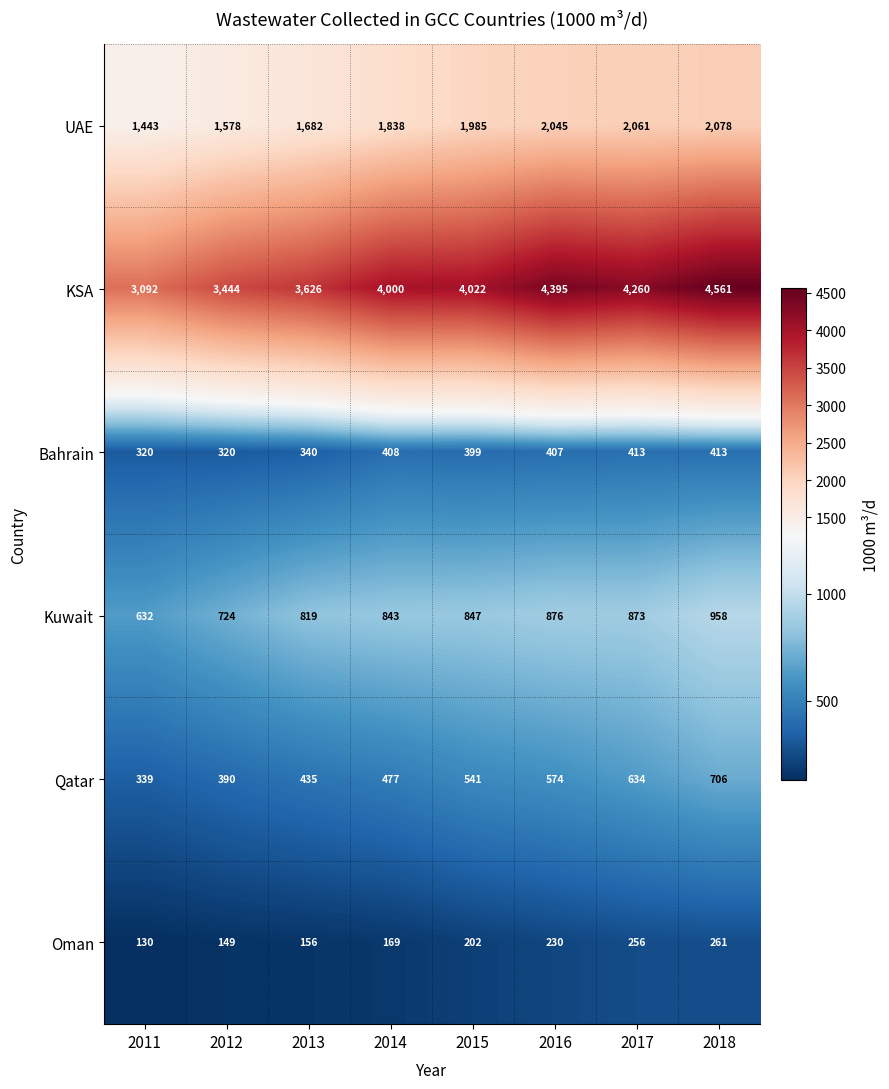

What is the difference between the second highest and minimum values in the Bahrain series?

93